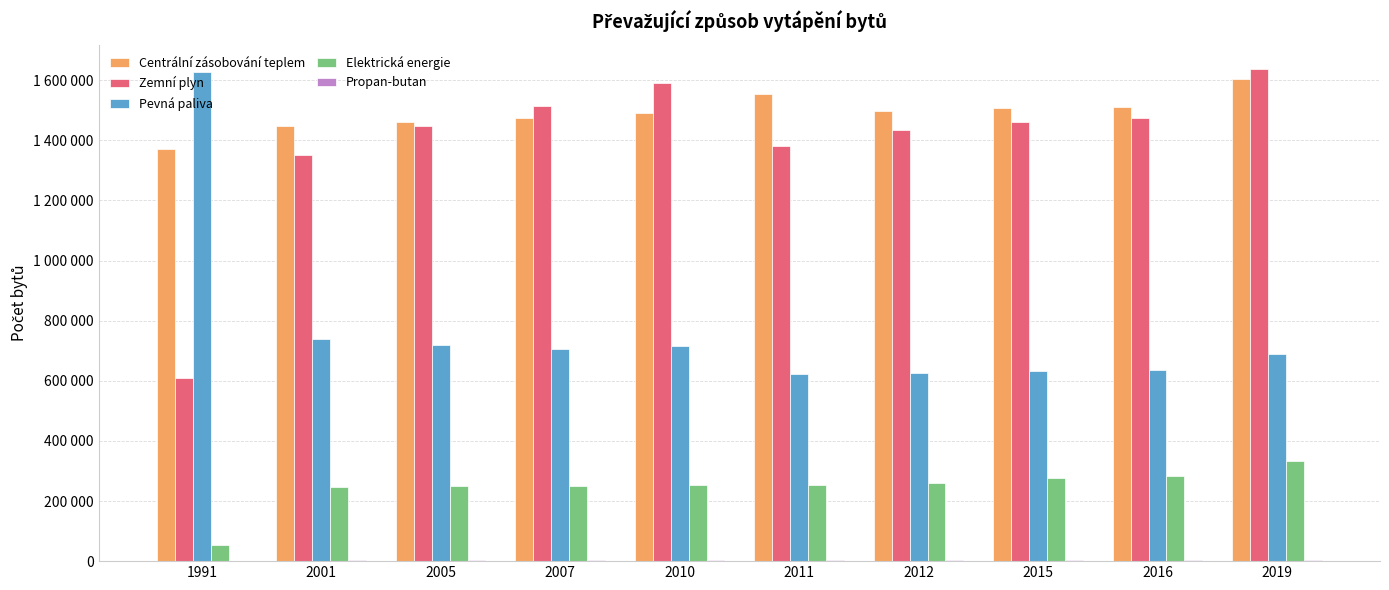

How many bars are there in total?

50